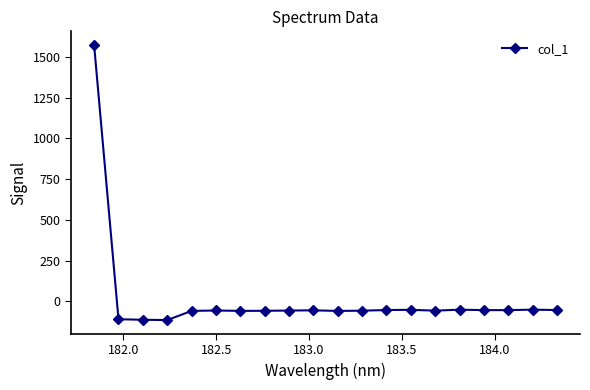

What is the sum of all values?

364.9